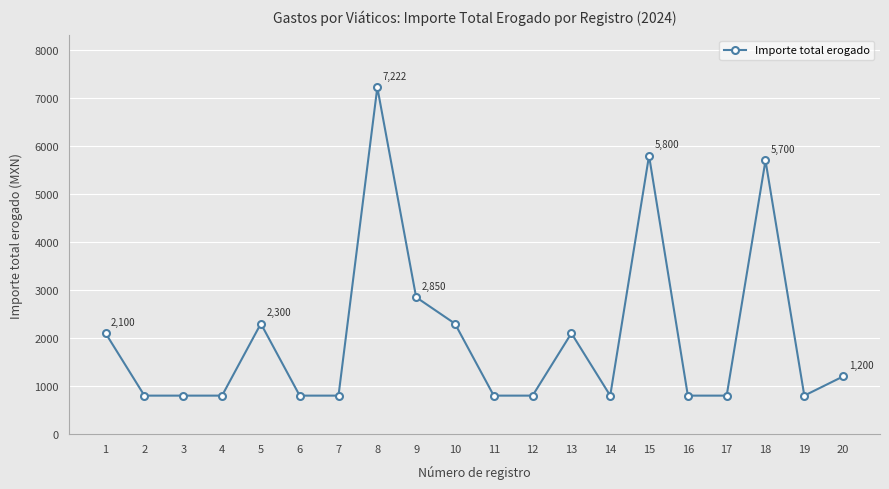

True or false: the data has more than 2 interior local peaks.

True